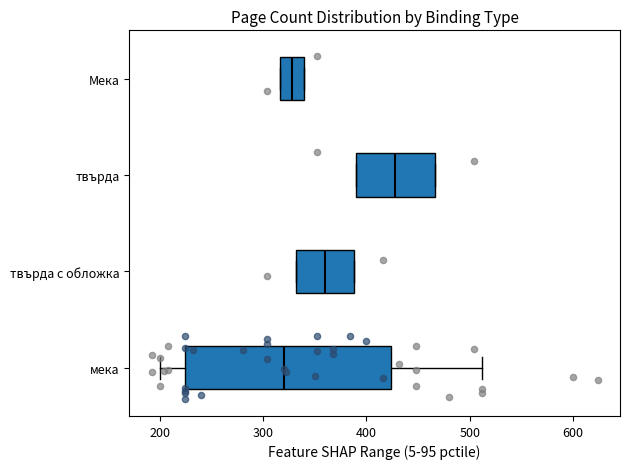

Reading bottom to top, transcribe this box plot: for each box, give where its median line is, the range the box spans, and where its two whiskers end, as read against the x-axis. The values are not printed on the chart, so give them approximately, as read against the axis.

мека: median 320, box 220 to 420, whiskers 200 to 510
твърда с обложка: median 360, box 330 to 390, whiskers 330 to 390
твърда: median 430, box 390 to 470, whiskers 390 to 470
Мека: median 330, box 320 to 340, whiskers 320 to 340